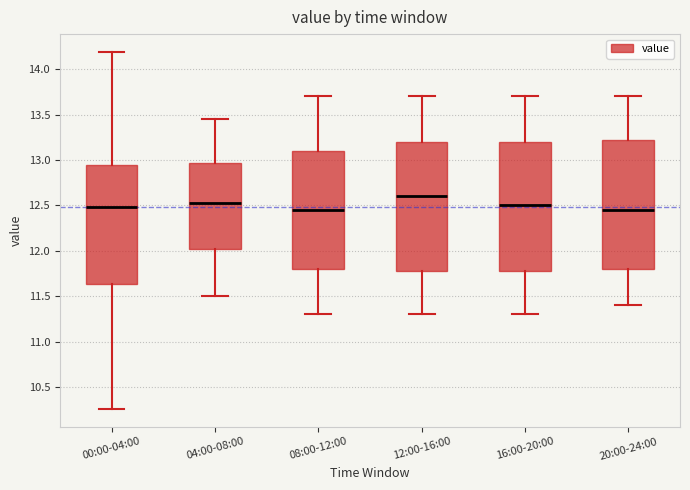

Reading left to right, read every box against the y-axis: the position of its median line, the range the box covers, and the ends of its whiskers. The values are not printed on the chart, so give them approximately, as read against the axis.

00:00-04:00: median 12.50, box 11.65 to 12.95, whiskers 10.25 to 14.20
04:00-08:00: median 12.55, box 12.05 to 12.95, whiskers 11.50 to 13.45
08:00-12:00: median 12.45, box 11.80 to 13.10, whiskers 11.30 to 13.70
12:00-16:00: median 12.60, box 11.80 to 13.20, whiskers 11.30 to 13.70
16:00-20:00: median 12.50, box 11.80 to 13.20, whiskers 11.30 to 13.70
20:00-24:00: median 12.45, box 11.80 to 13.25, whiskers 11.40 to 13.70